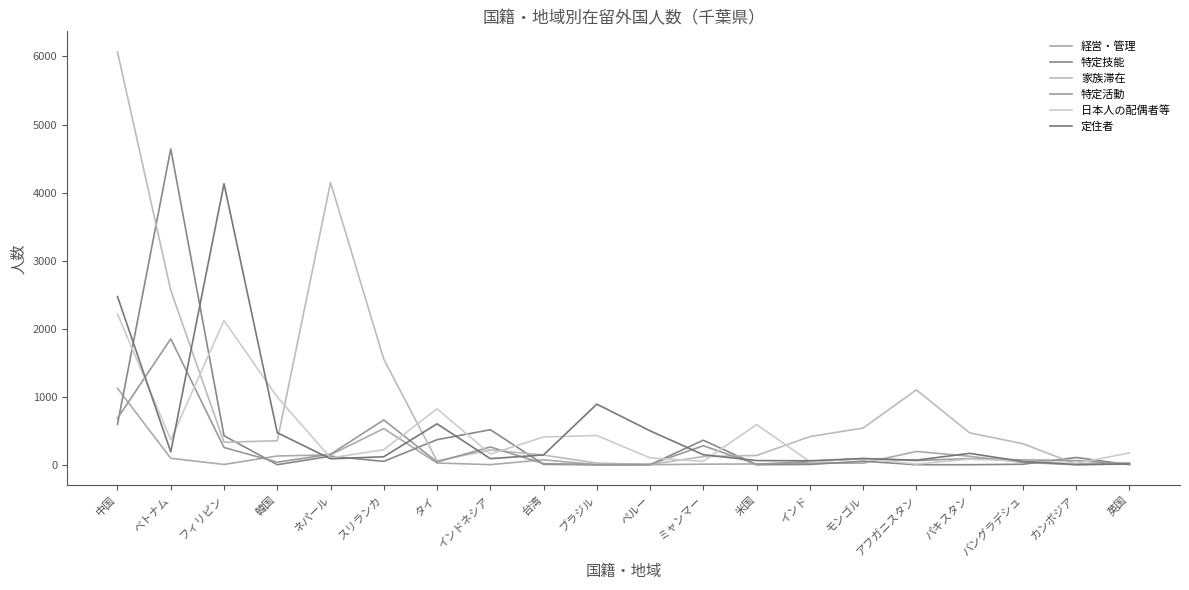

Where is 家族滞在 nearest to the value 3034?

ベトナム